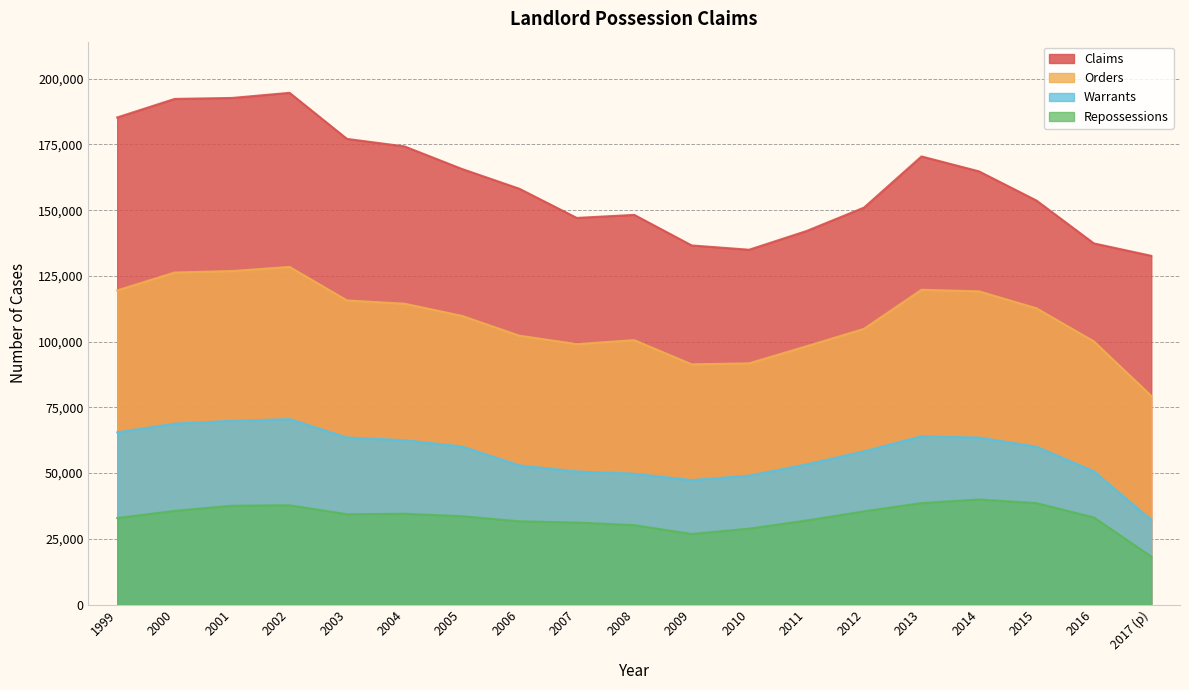

Count the number of data series in this chart.

4